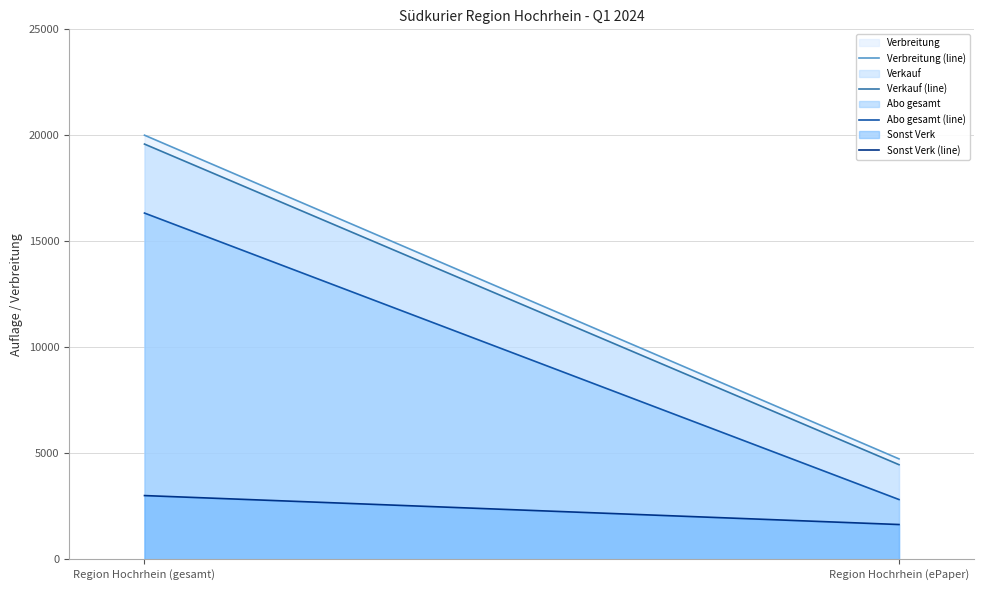

What is the spread (max minus min) of values at Region Hochrhein (gesamt)?

16998